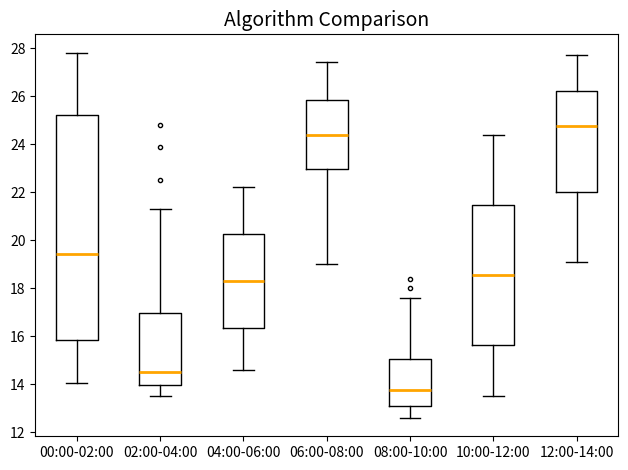

Where does the median line of the box for 02:00-04:00 sit on the y-axis? The values are not printed on the chart, so give them approximately, as read against the axis.

14.6